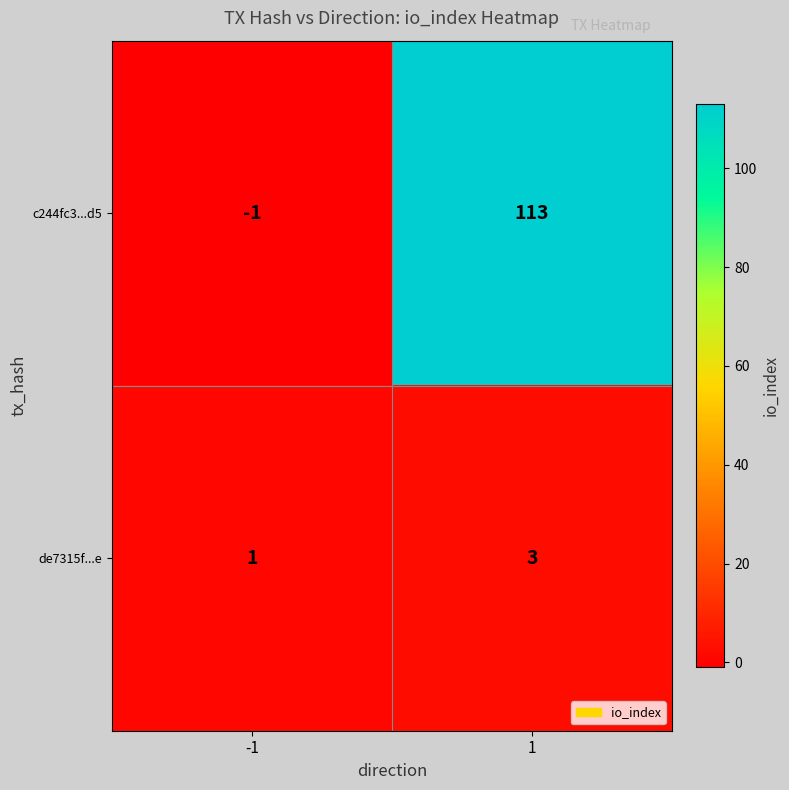

What is the sum of the c244fc3...d5 values at 1 and -1?

112